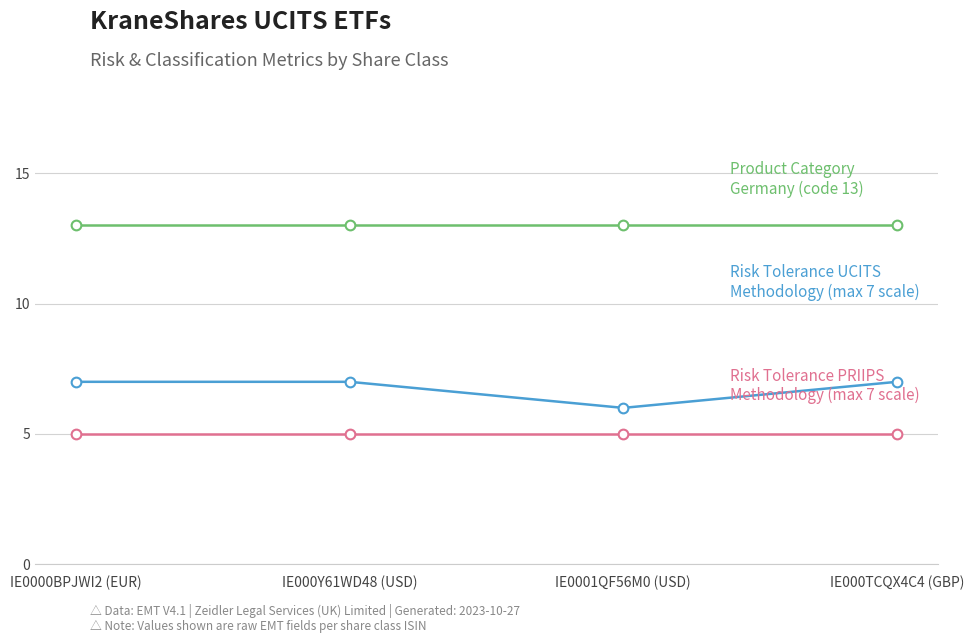

What is the total value across all series at IE000TCQX4C4 (GBP)?

25